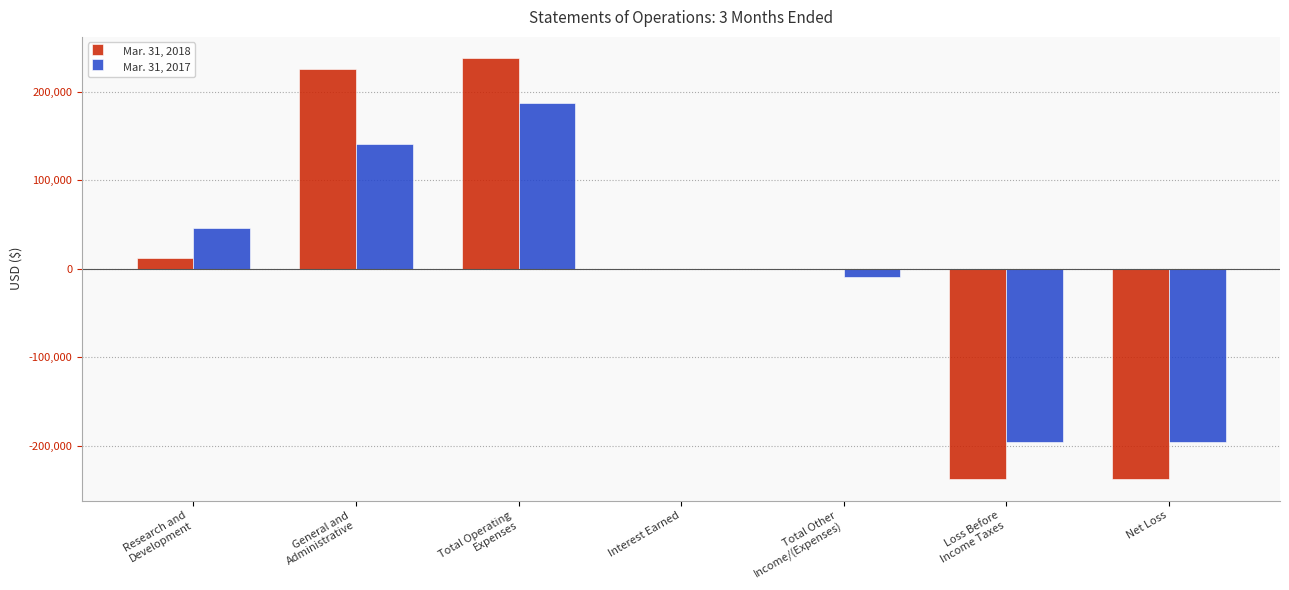

The Mar. 31, 2017 series shows -337366 at Net Loss. True or false?

False